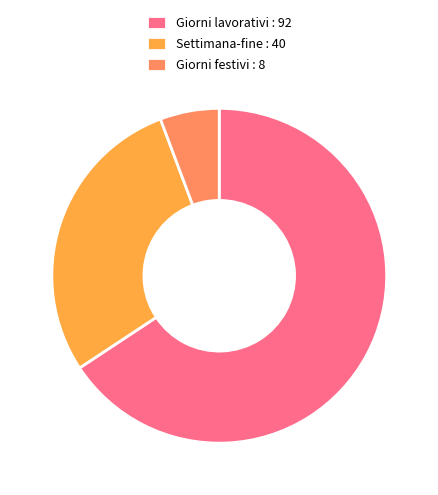

Does Giorni lavorativi account for over 50% of the chart?

Yes